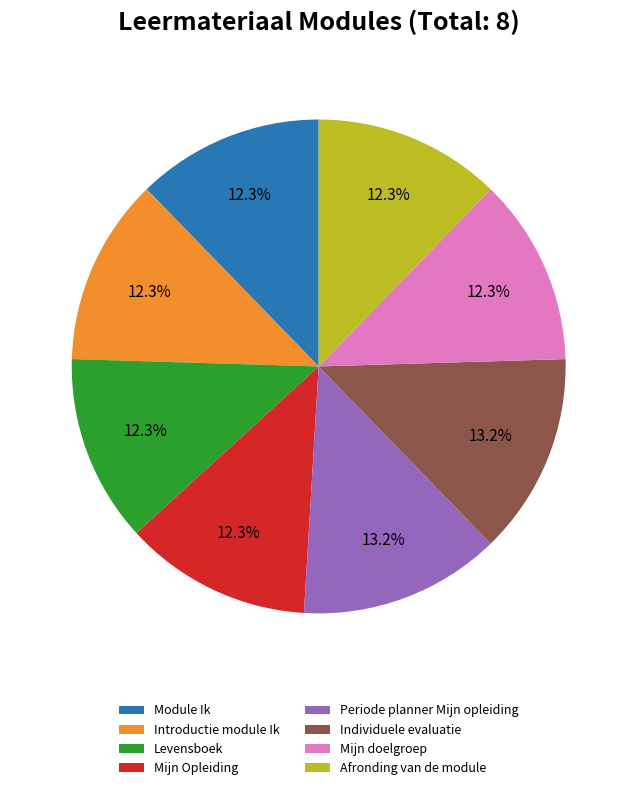

What is the ratio of the value at Module Ik to the value at Mijn doelgroep?

1.0